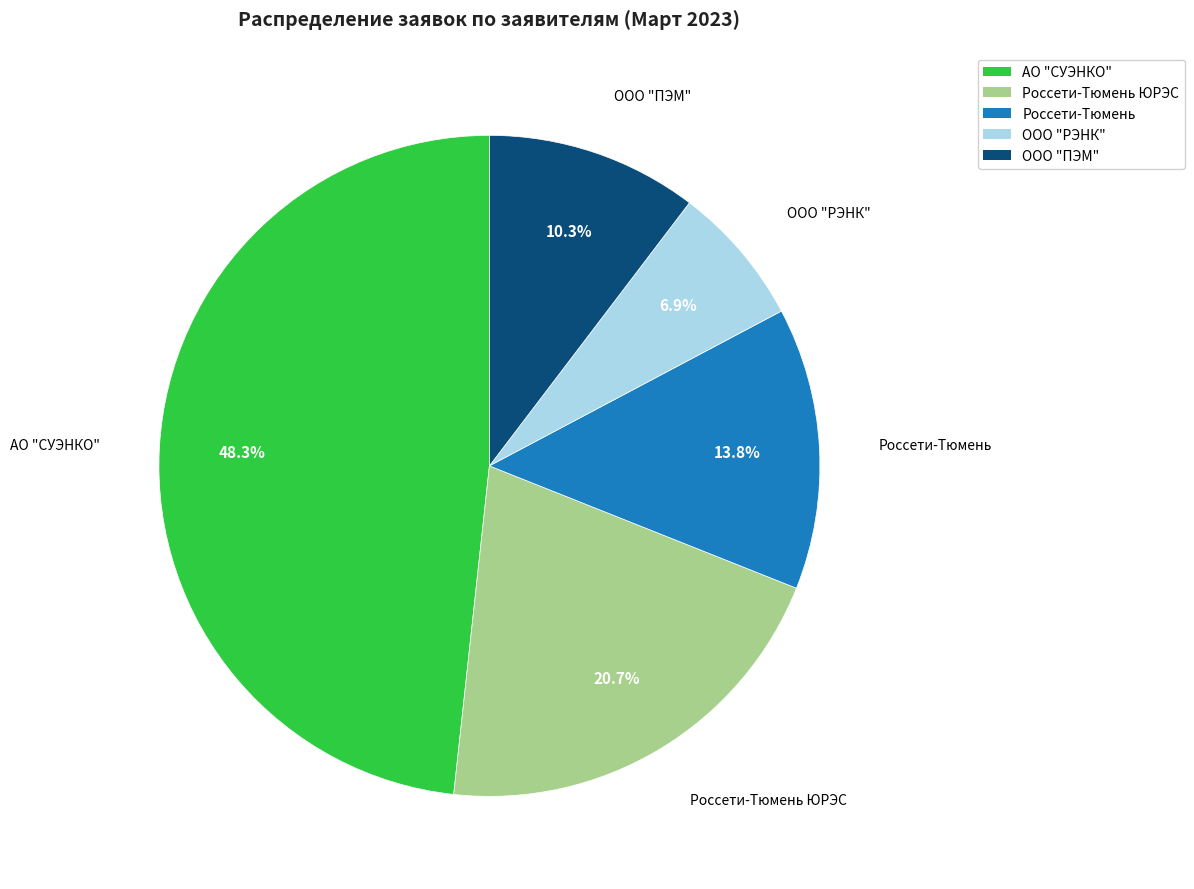

Does any single category account for the majority?

No